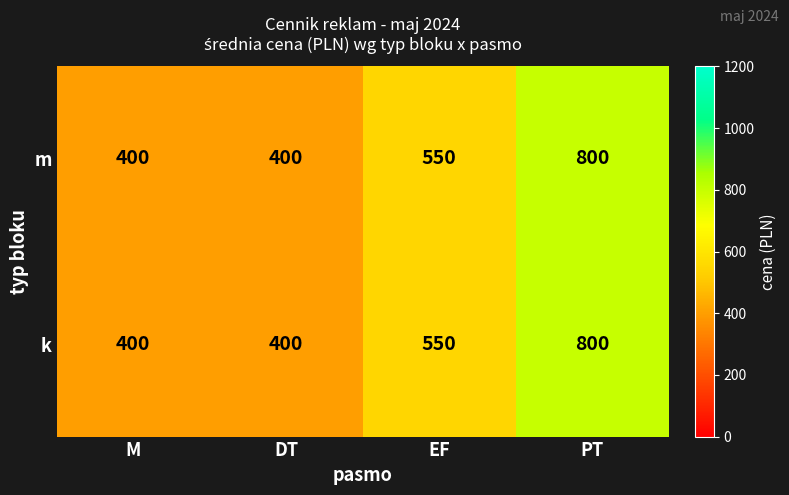

What is the maximum value shown in the chart?

800